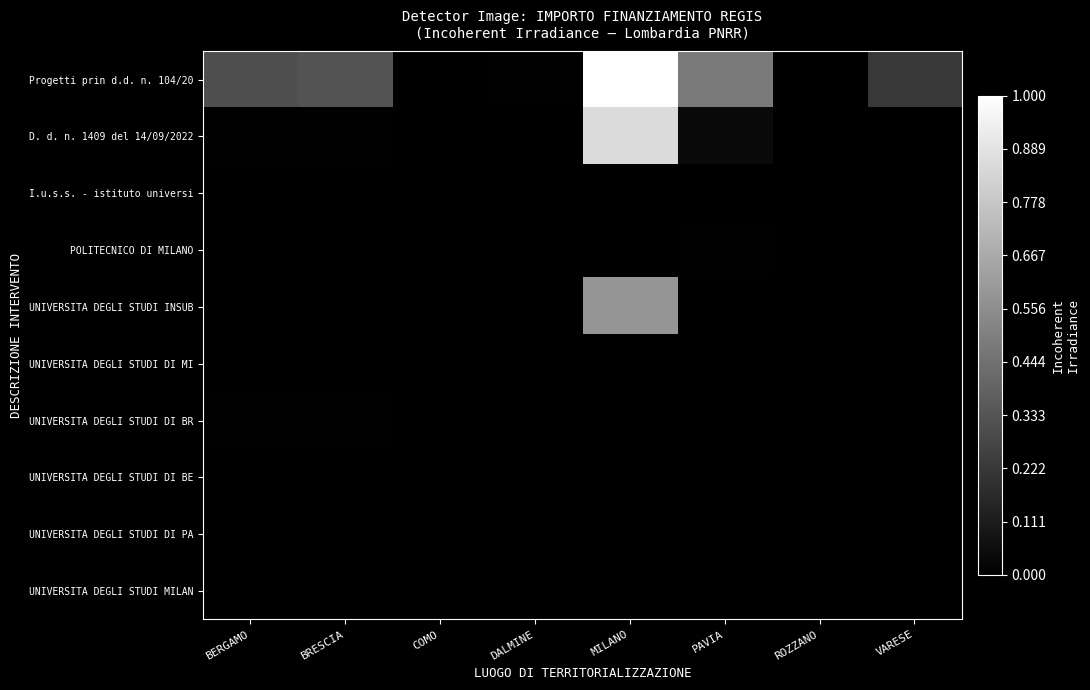

Which series changed the most between BRESCIA and VARESE?

Progetti prin d.d. n. 104/20